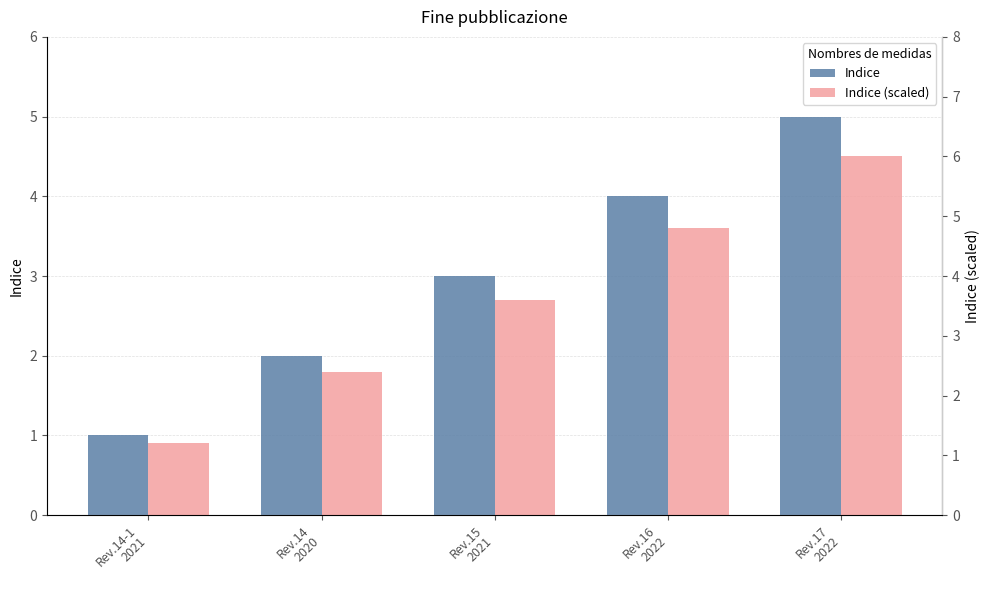

What is the difference between the Indice (scaled) values at Rev.16
2022 and Rev.14-1
2021?

3.6